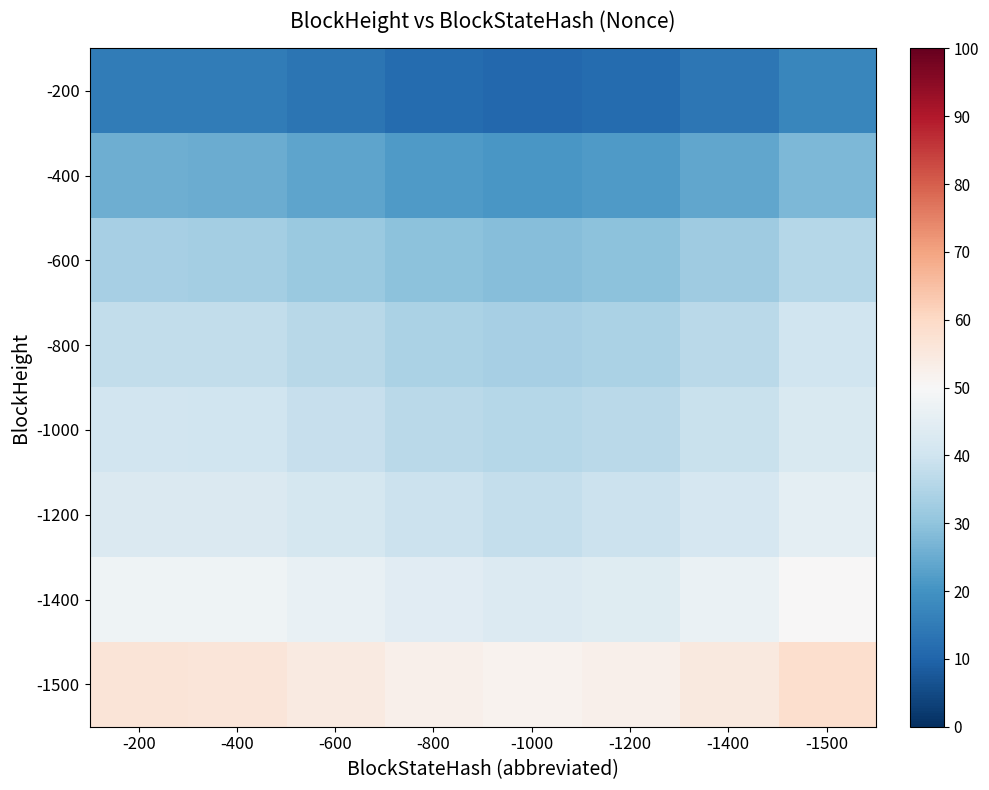

List the series in order of their peak value, lowest first.

-200, -400, -600, -800, -1000, -1200, -1400, -1500